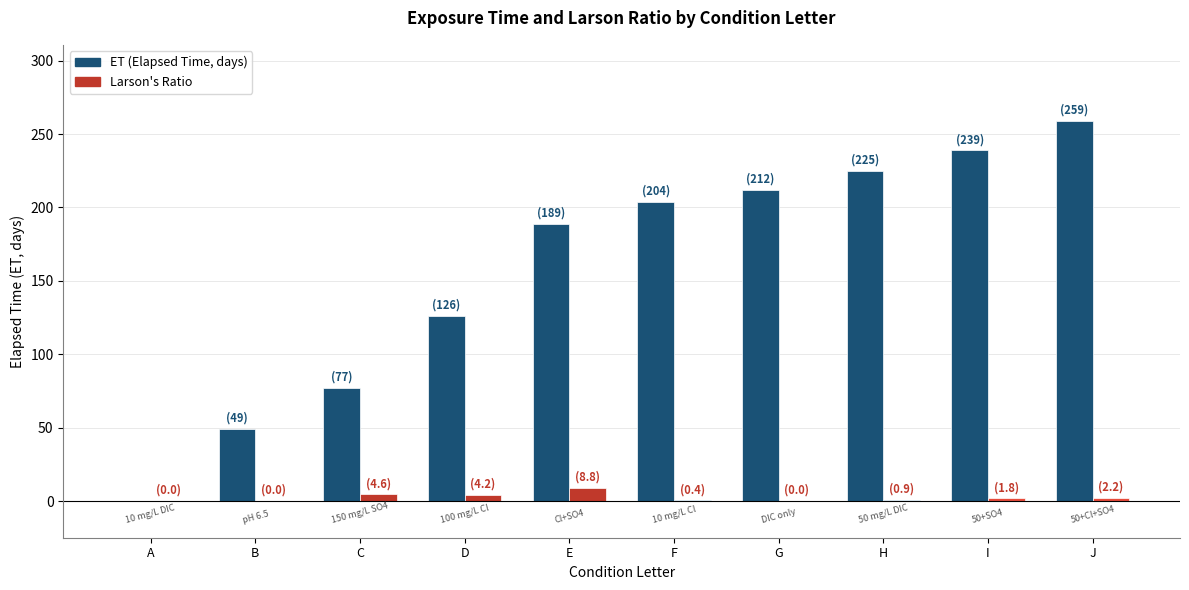

What is the total value across all series at B?

49.0